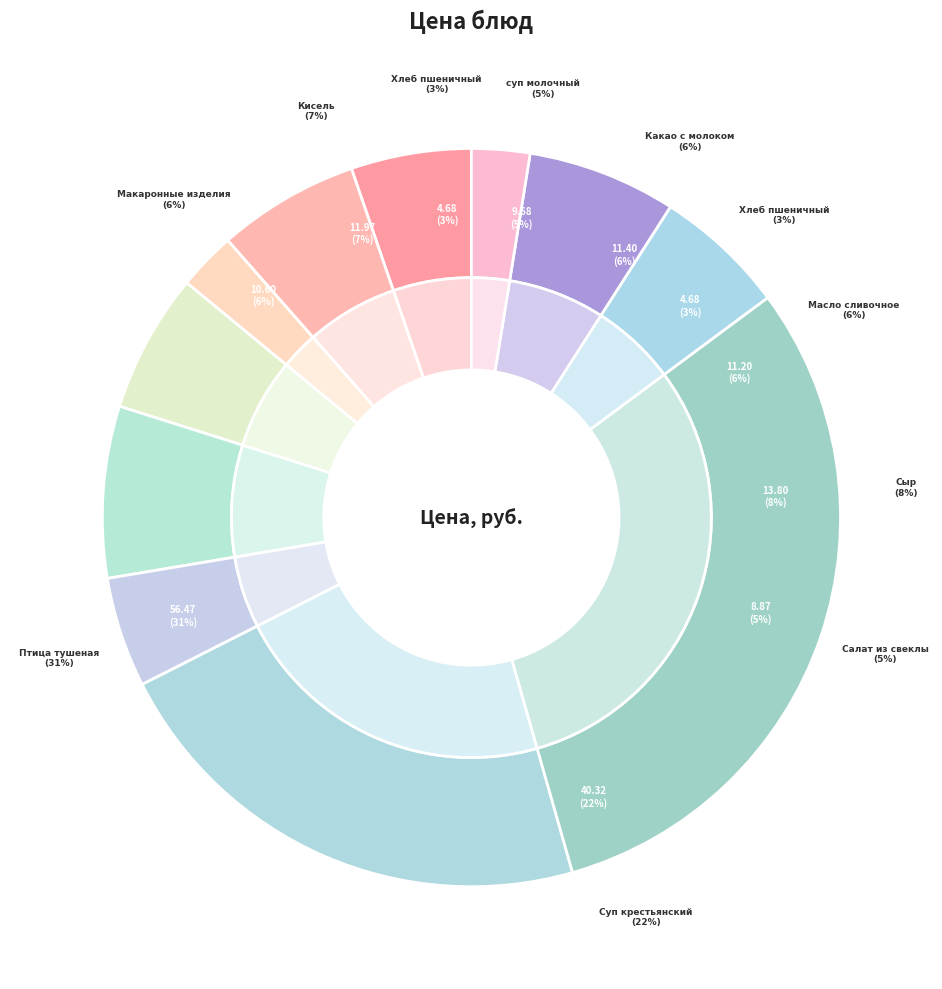

Between Хлеб пшеничный
(обед) and Хлеб пшеничный
(завтрак), which is larger?

Хлеб пшеничный
(обед)